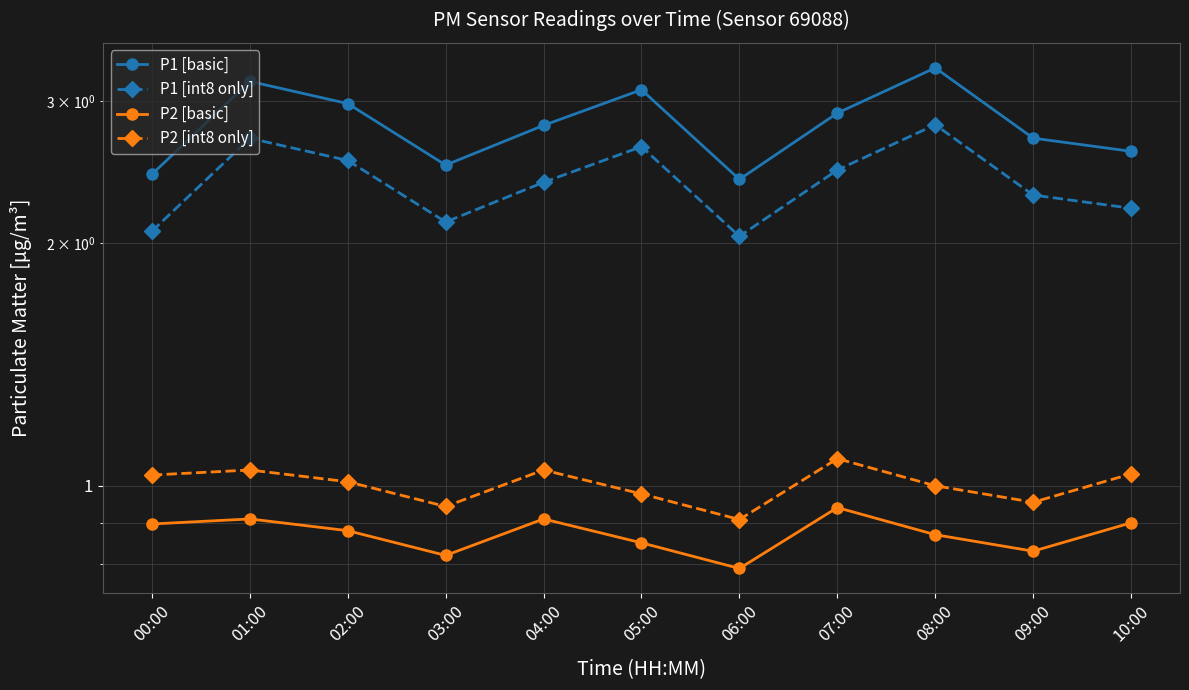

What is the value of the P1 [basic] point at the 4th from the left?

2.5